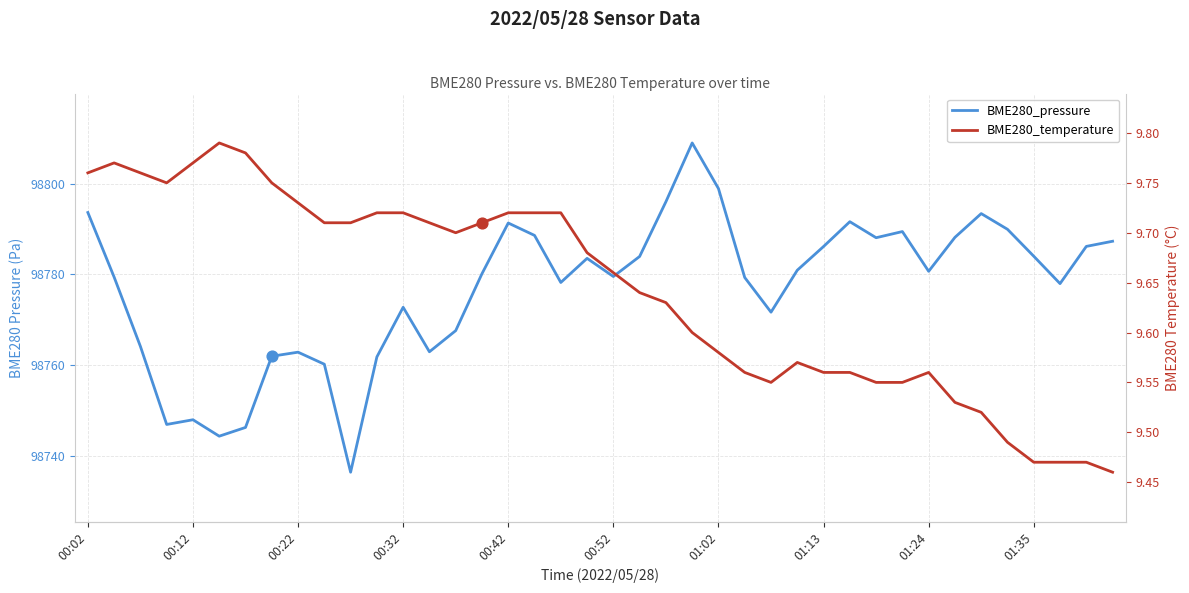

Which series has the widest spread of Y values?

BME280_pressure